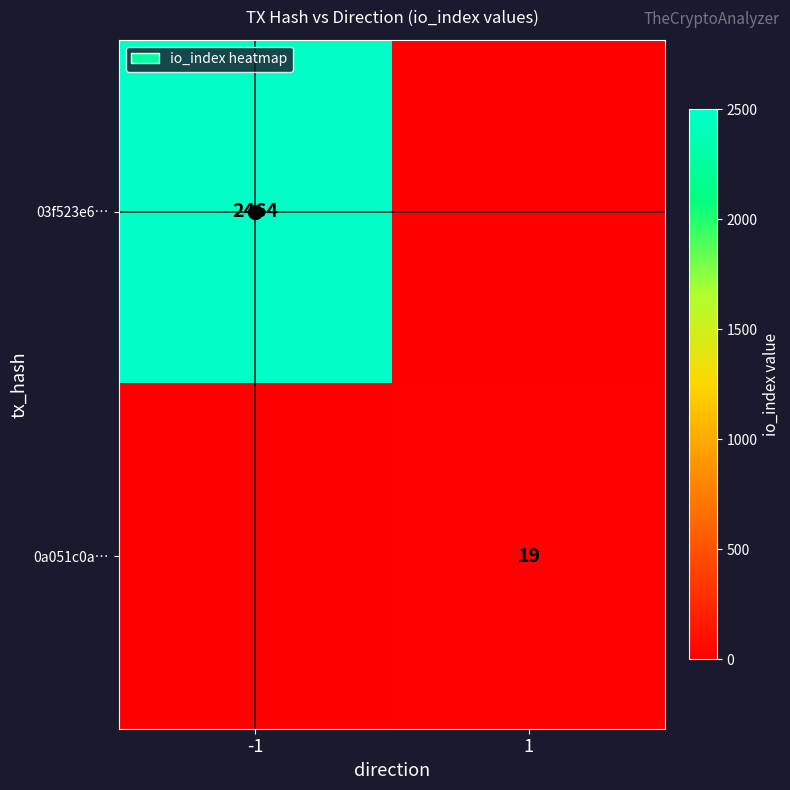

The 0a051c0a… series shows 29 at 1. True or false?

False